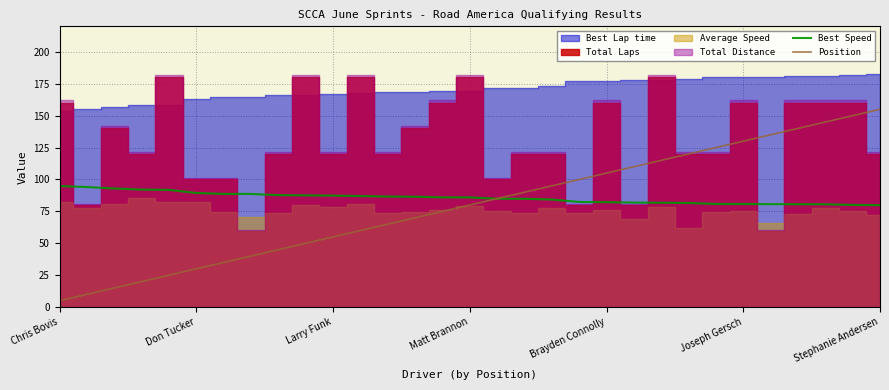

What is the approximate value of Position at Chris Bovis?

5.0